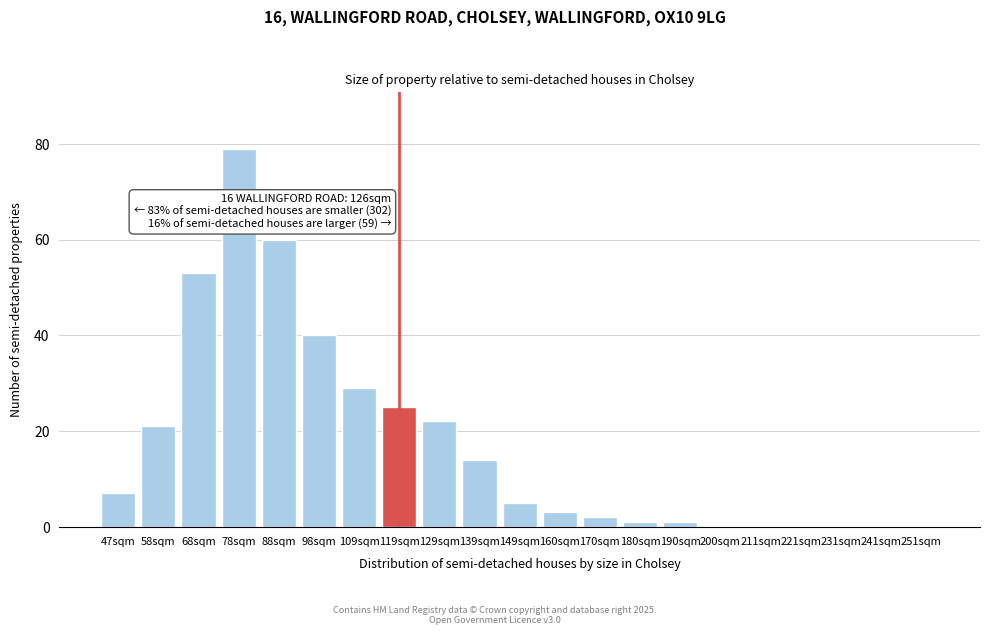

Reading right to left, transcribe all the data shown in this chart.

251sqm=0	241sqm=0	231sqm=0	221sqm=0	211sqm=0	200sqm=0	190sqm=1	180sqm=1	170sqm=2	160sqm=3	149sqm=5	139sqm=14	129sqm=22	119sqm=25	109sqm=29	98sqm=40	88sqm=60	78sqm=79	68sqm=53	58sqm=21	47sqm=7